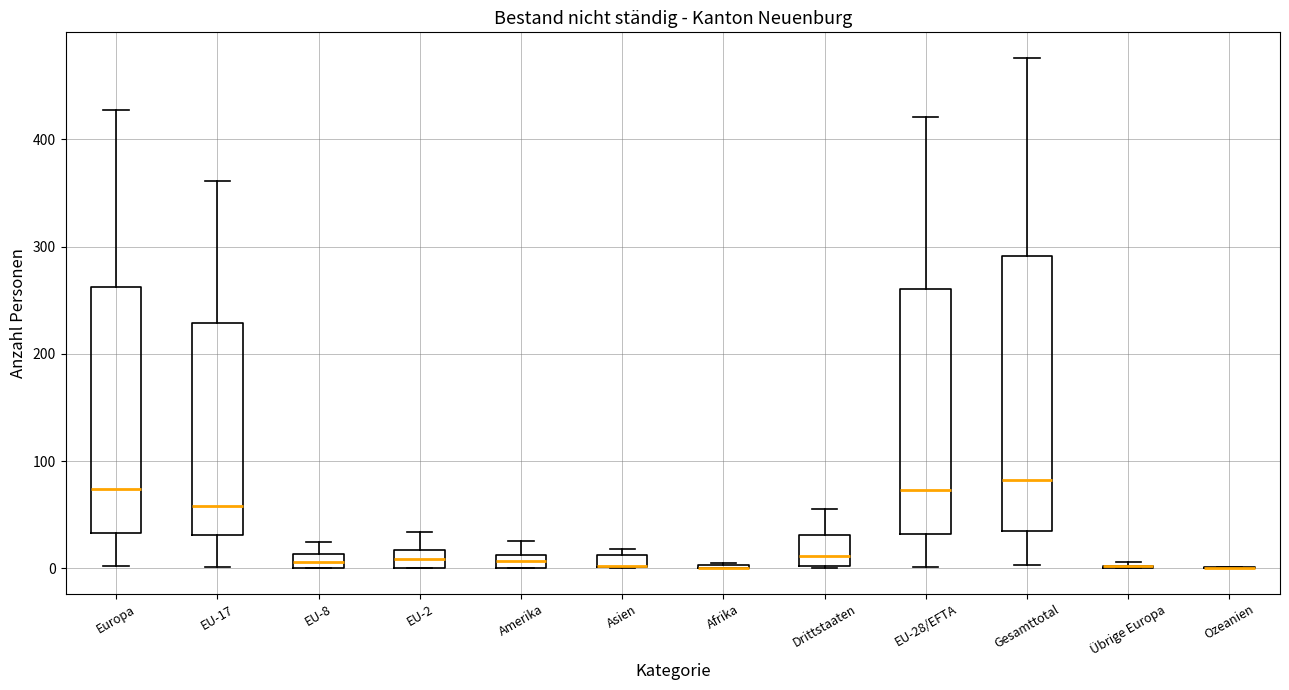

Where is the lower edge of the box for EU-2 on the y-axis? The values are not printed on the chart, so give them approximately, as read against the axis.

0